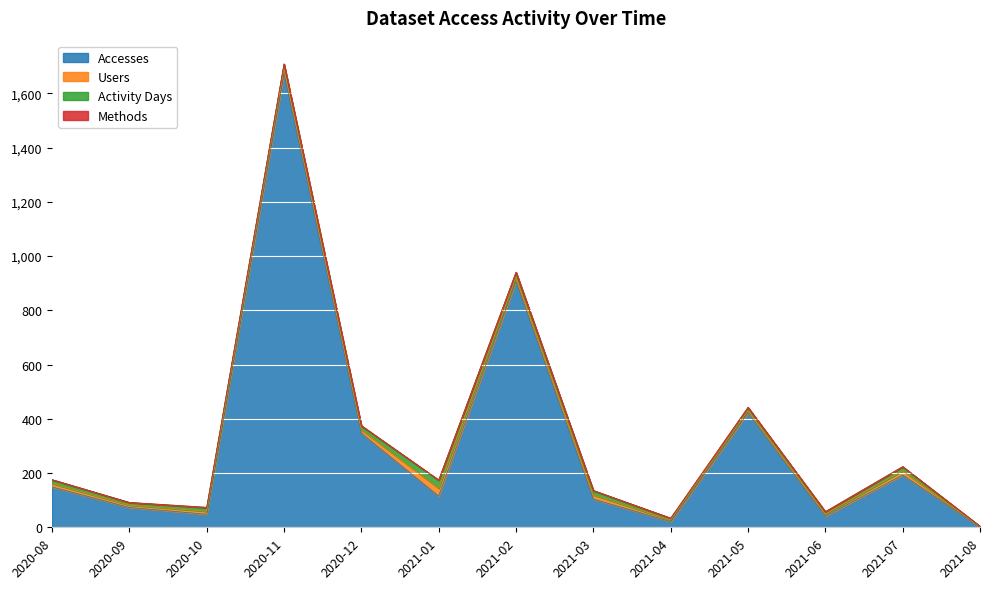

Which series has the largest range (max minus min)?

Accesses